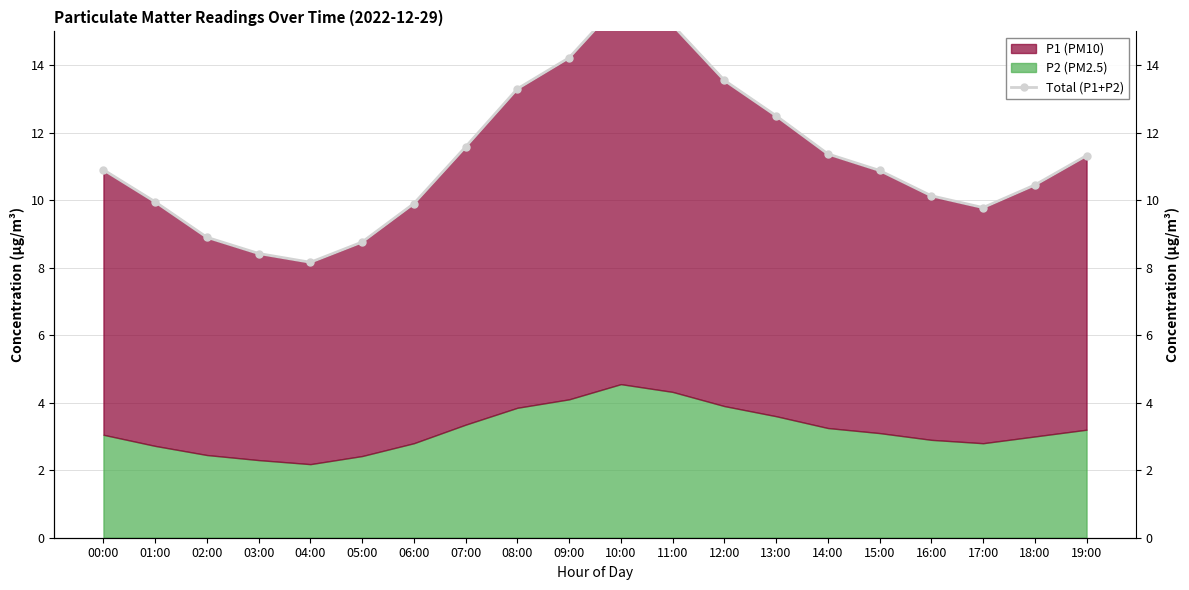

How many interior local valleys (lower than both neighbors) does the data have?

2